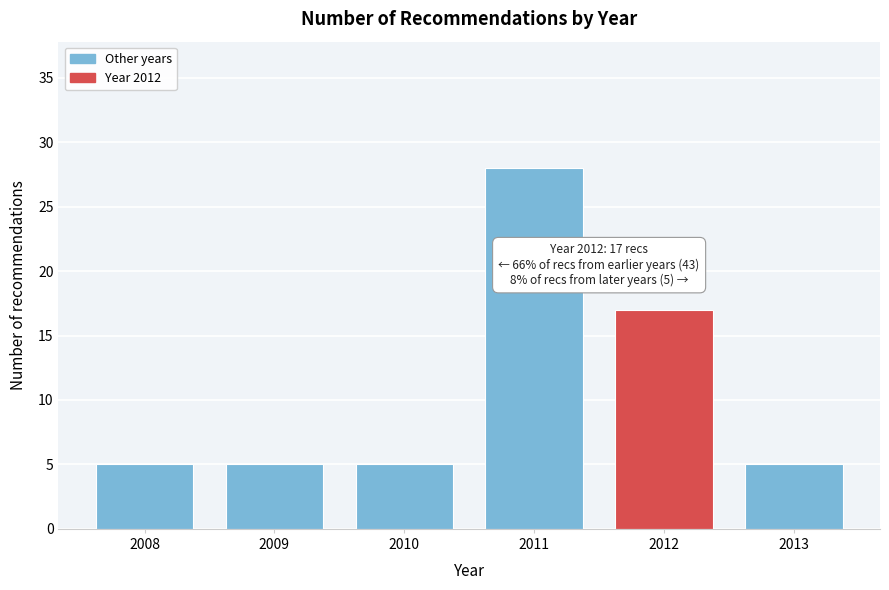

Reading left to right, what are all the values shown in this chart?

5	5	5	28	17	5